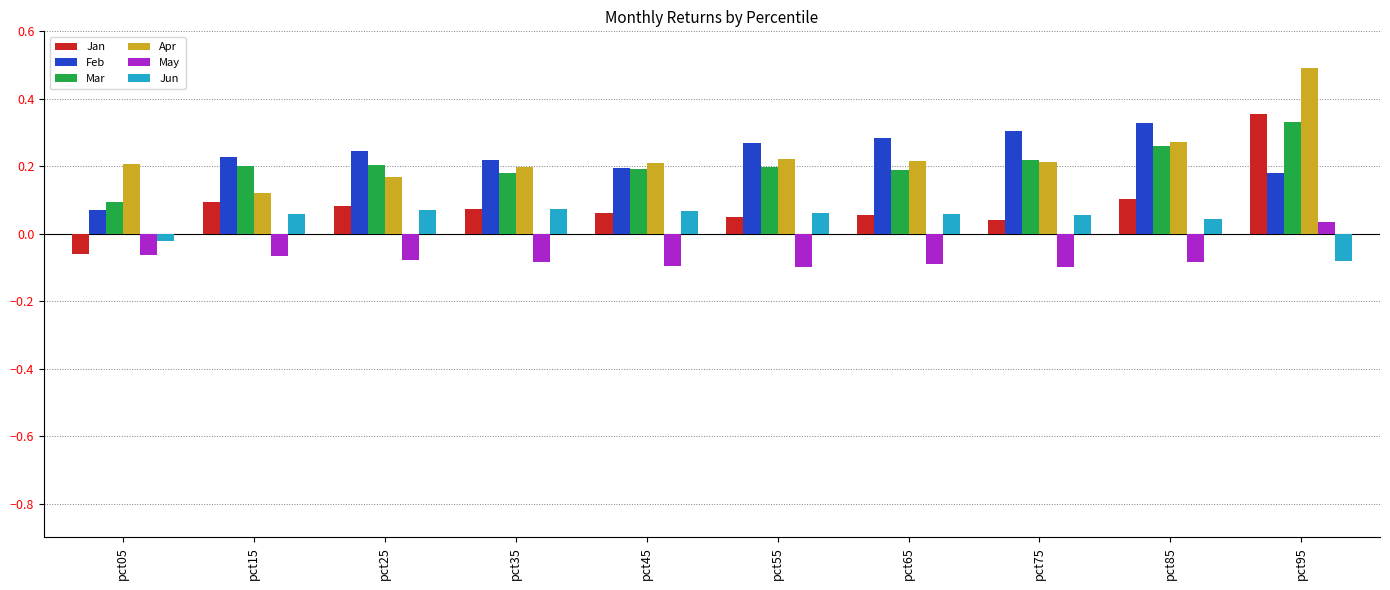

How many data points in May are above 0?

1